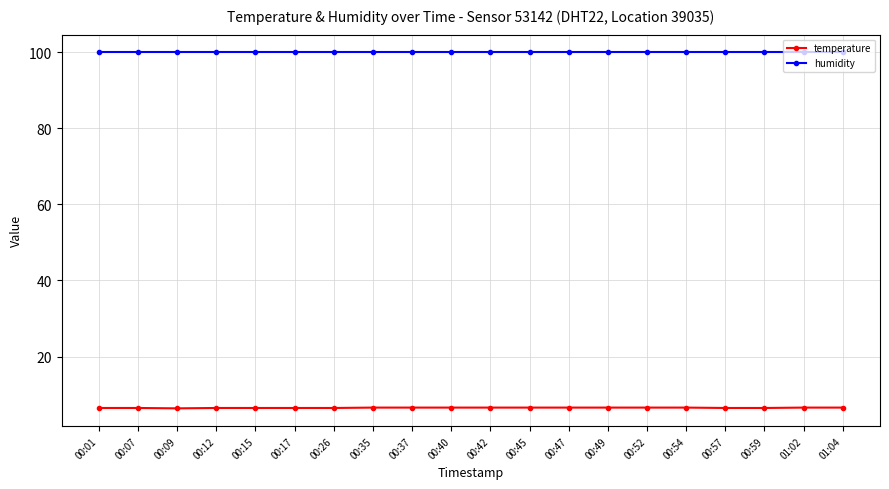

What is the spread (max minus min) of values at 00:52?

93.3